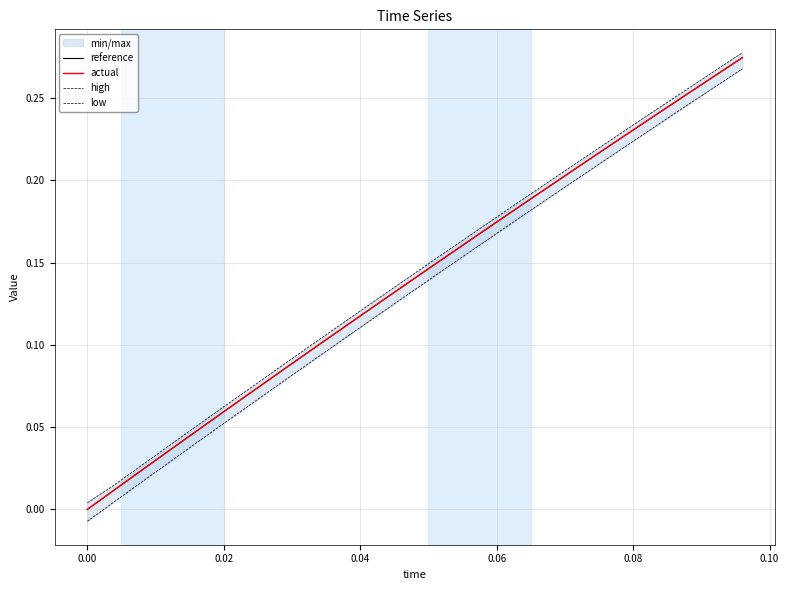

Reading left to right, list all the values displayed in this chart.

reference: 0.0	0.0	0.0	0.0	0.0	0.1	0.1	0.1	0.1	0.1	0.1	0.1	0.1	0.2	0.2	0.2	0.2	0.2	0.2	0.2	0.2	0.2	0.3	0.3	0.3
actual: 0.0	0.0	0.0	0.0	0.0	0.1	0.1	0.1	0.1	0.1	0.1	0.1	0.1	0.2	0.2	0.2	0.2	0.2	0.2	0.2	0.2	0.2	0.3	0.3	0.3
high: 0.0	0.0	0.0	0.0	0.1	0.1	0.1	0.1	0.1	0.1	0.1	0.1	0.1	0.2	0.2	0.2	0.2	0.2	0.2	0.2	0.2	0.2	0.3	0.3	0.3
low: -0.0	0.0	0.0	0.0	0.0	0.1	0.1	0.1	0.1	0.1	0.1	0.1	0.1	0.1	0.2	0.2	0.2	0.2	0.2	0.2	0.2	0.2	0.2	0.3	0.3